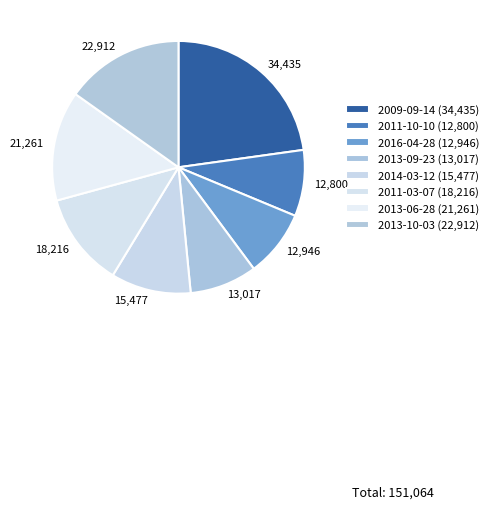

Do 12,946 and 34,435 together represent more than half of the pie?

No